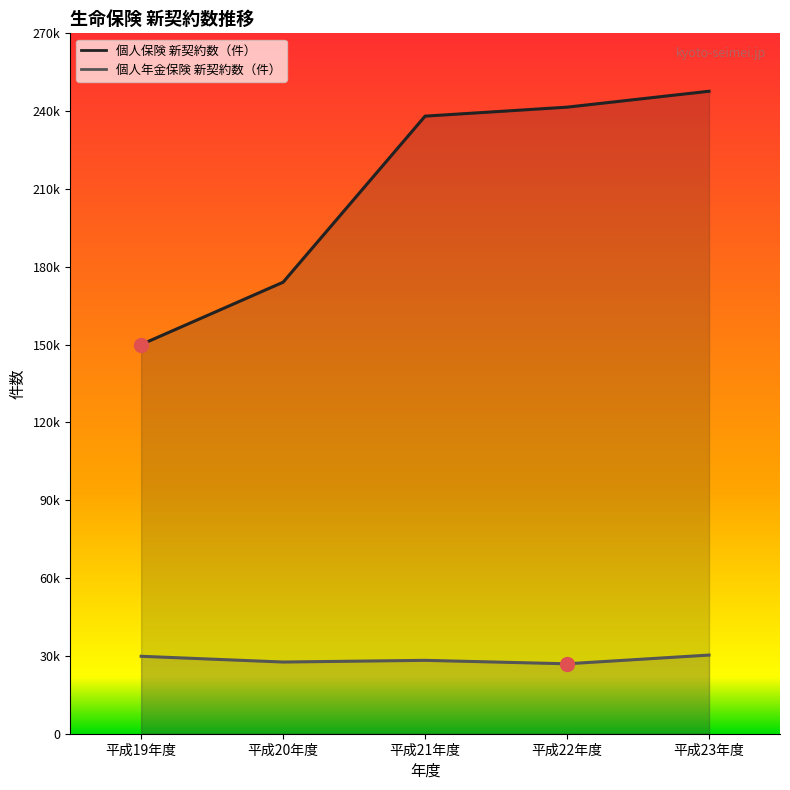

True or false: 個人保険 新契約数（件） and 個人年金保険 新契約数（件） cross at least once.

False